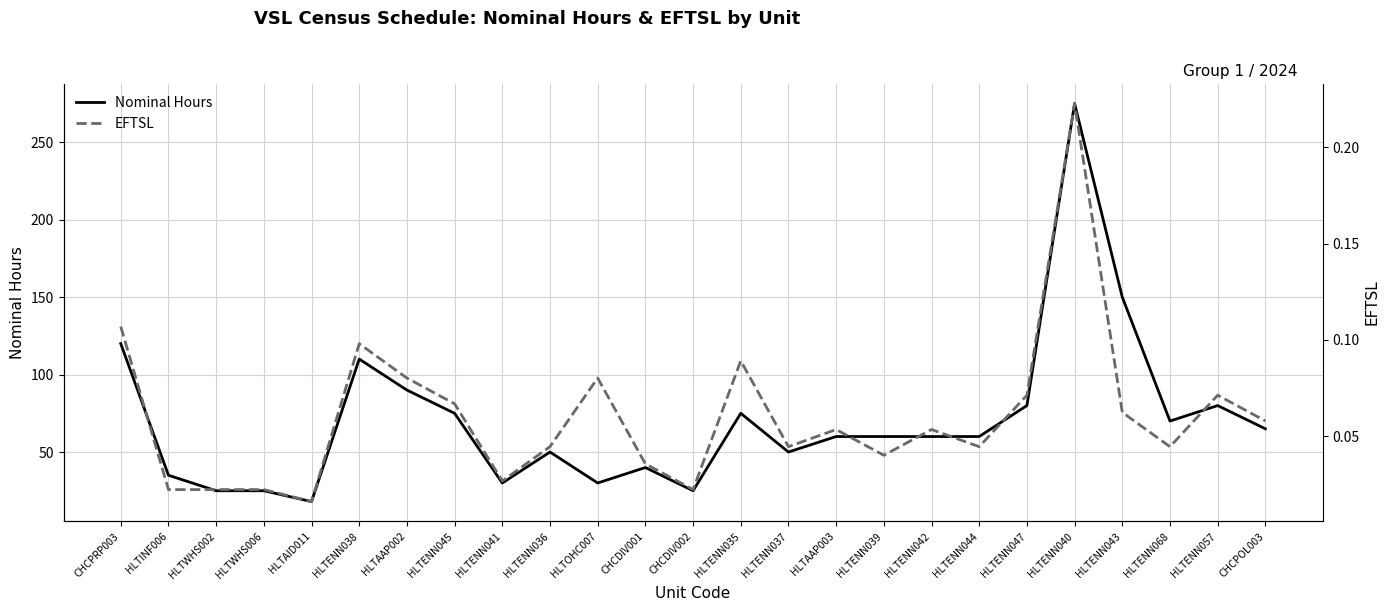

Rank the categories by Nominal Hours value from lowest to highest.

HLTAID011, HLTWHS002, HLTWHS006, CHCDIV002, HLTENN041, HLTOHC007, HLTINF006, CHCDIV001, HLTENN036, HLTENN037, HLTAAP003, HLTENN039, HLTENN042, HLTENN044, CHCPOL003, HLTENN068, HLTENN045, HLTENN035, HLTENN047, HLTENN057, HLTAAP002, HLTENN038, CHCPRP003, HLTENN043, HLTENN040